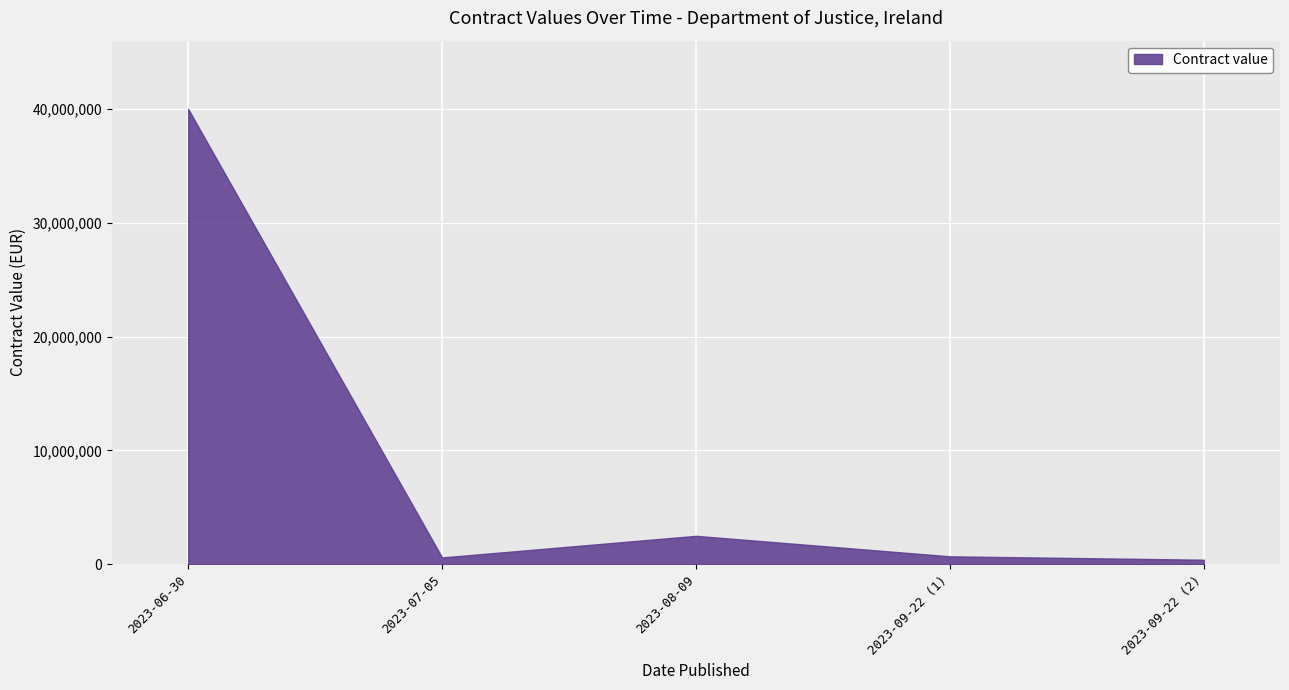

How many values are below 700000?

2